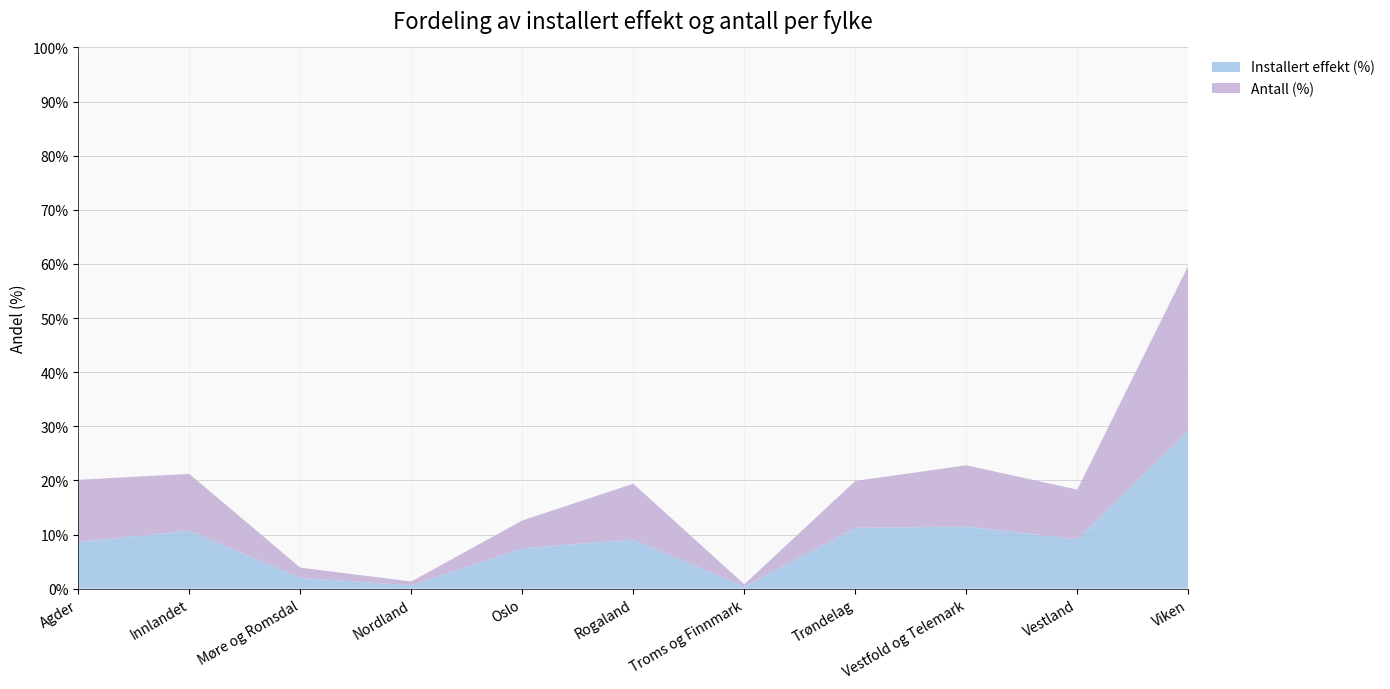

Reading left to right, transcribe all the data shown in this chart.

Installert effekt (%): 0.1	0.1	0.0	0.0	0.1	0.1	0.0	0.1	0.1	0.1	0.3
Antall (%): 0.1	0.1	0.0	0.0	0.1	0.1	0.0	0.1	0.1	0.1	0.3